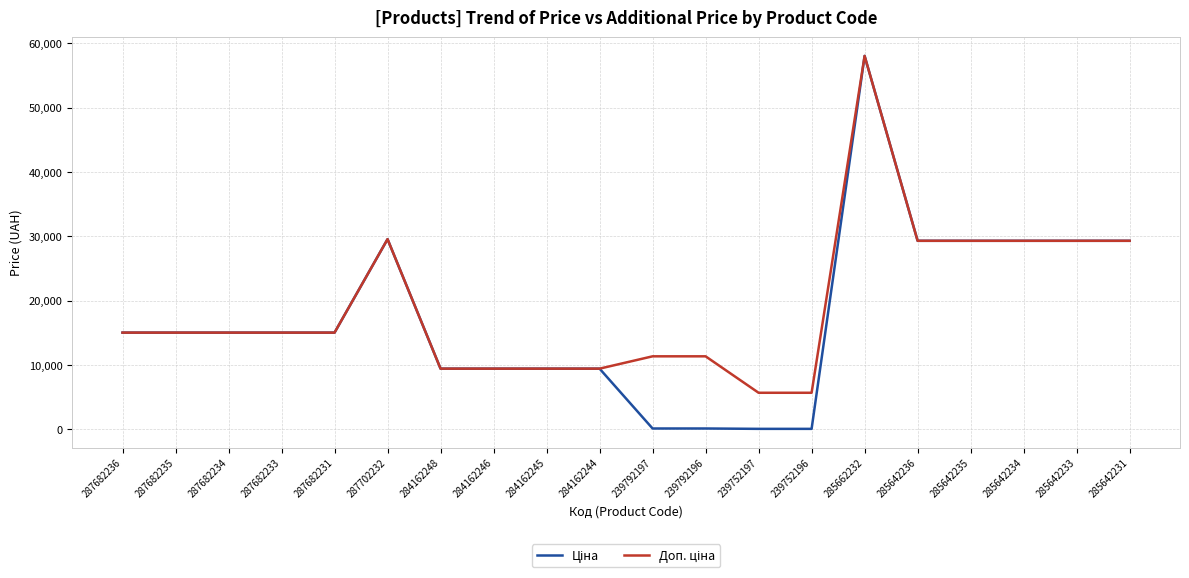

What is the maximum value shown in the chart?

58037.0